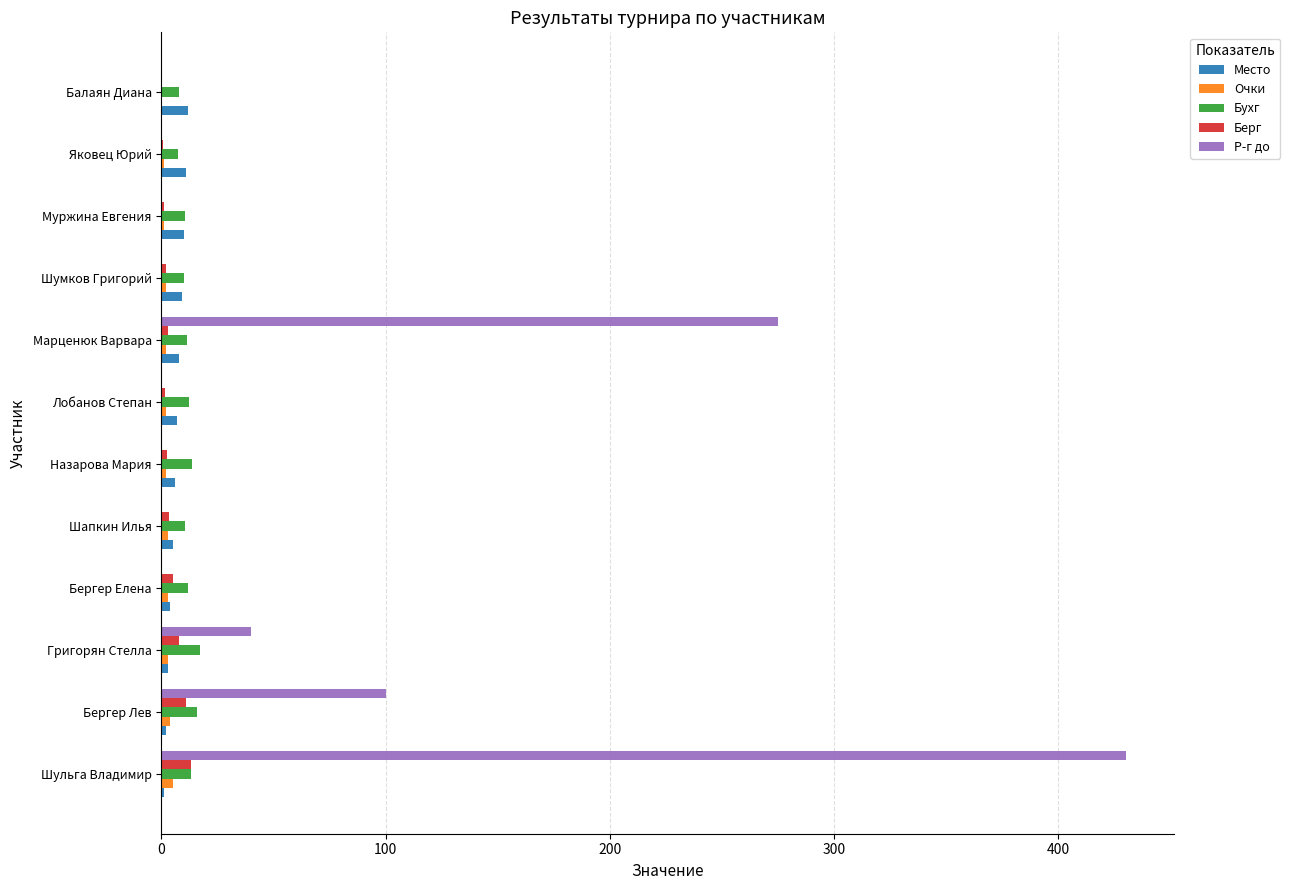

True or false: Р-г до has a value of 17.4 at Григорян Стелла.

False